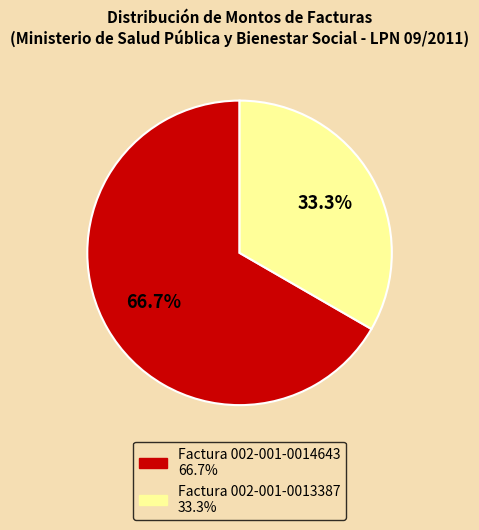

How many segments does this pie chart have?

2